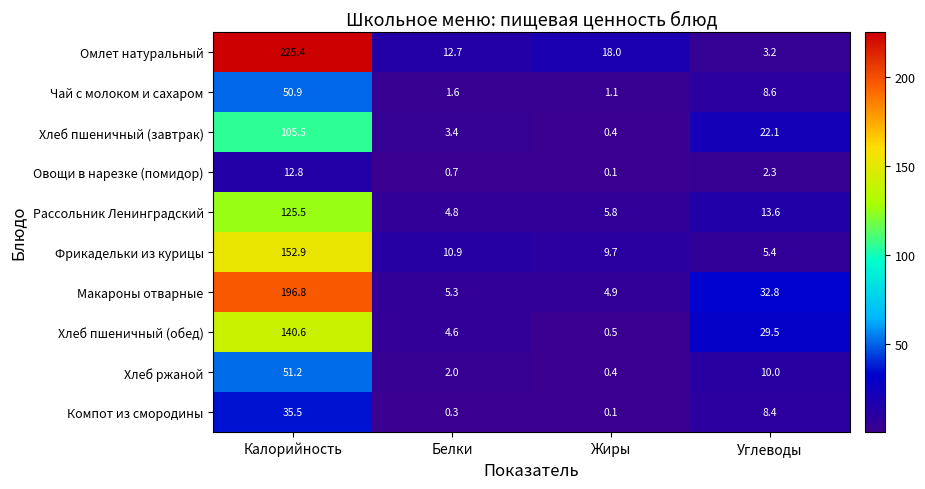

At how many categories does at least one series exceed 163?

1